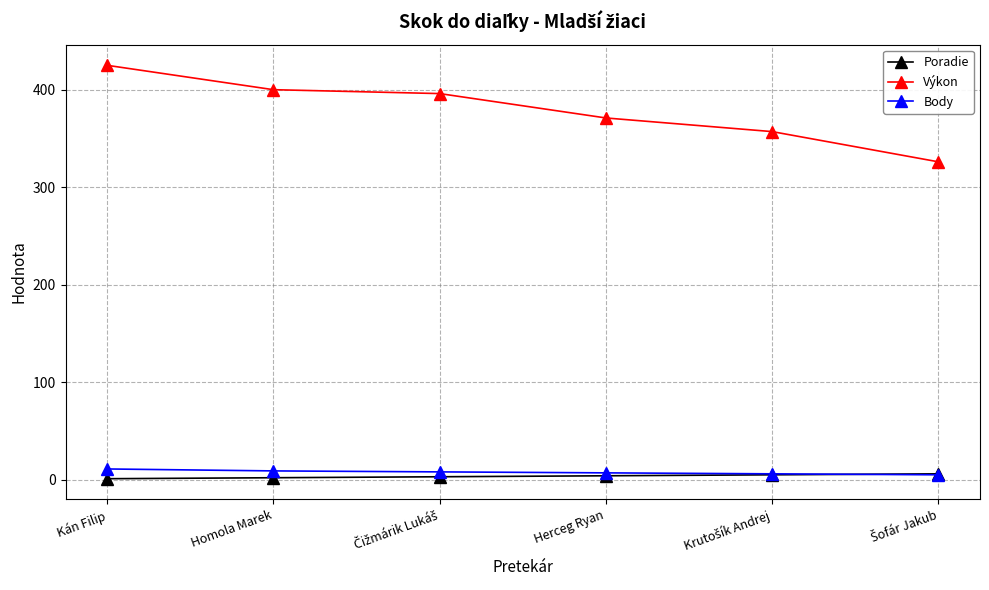

At how many categories does at least one series exceed 318?

6